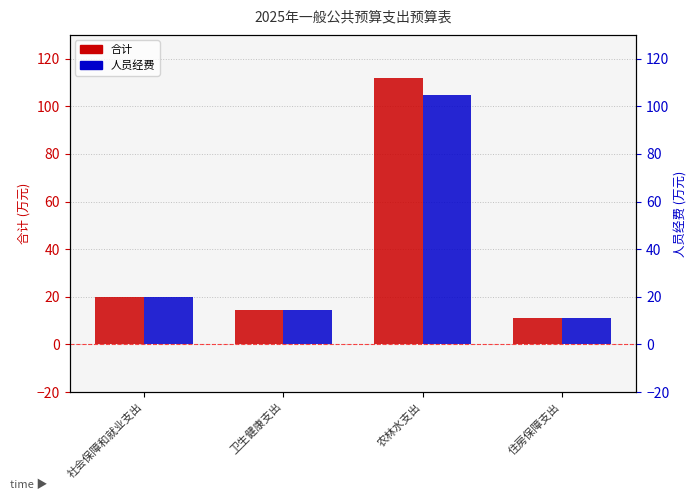

What is the sum of the 人员经费 values at 农林水支出 and 住房保障支出?

115.9